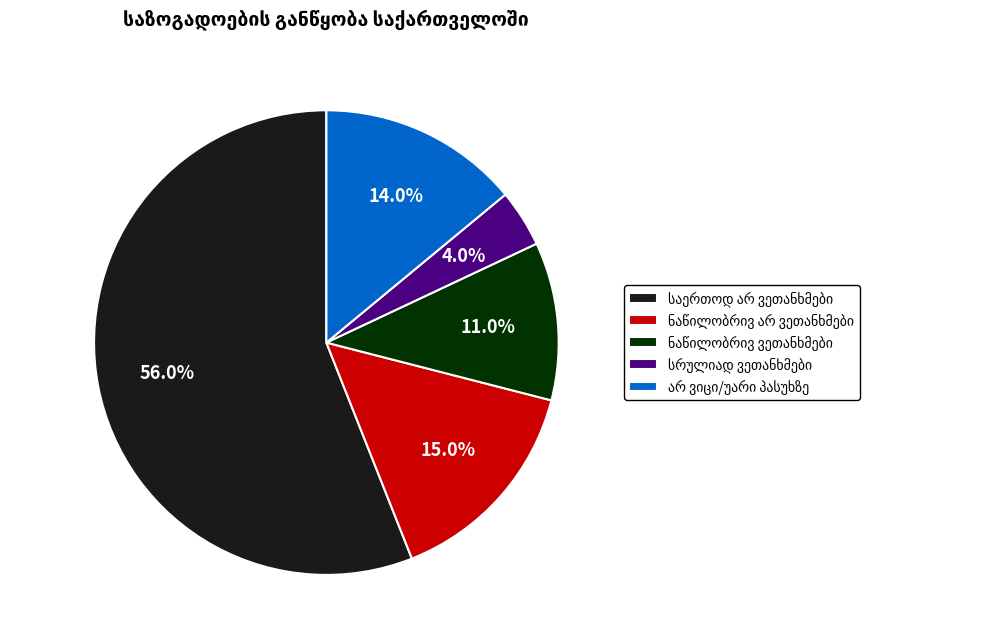

Does any single category account for the majority?

Yes